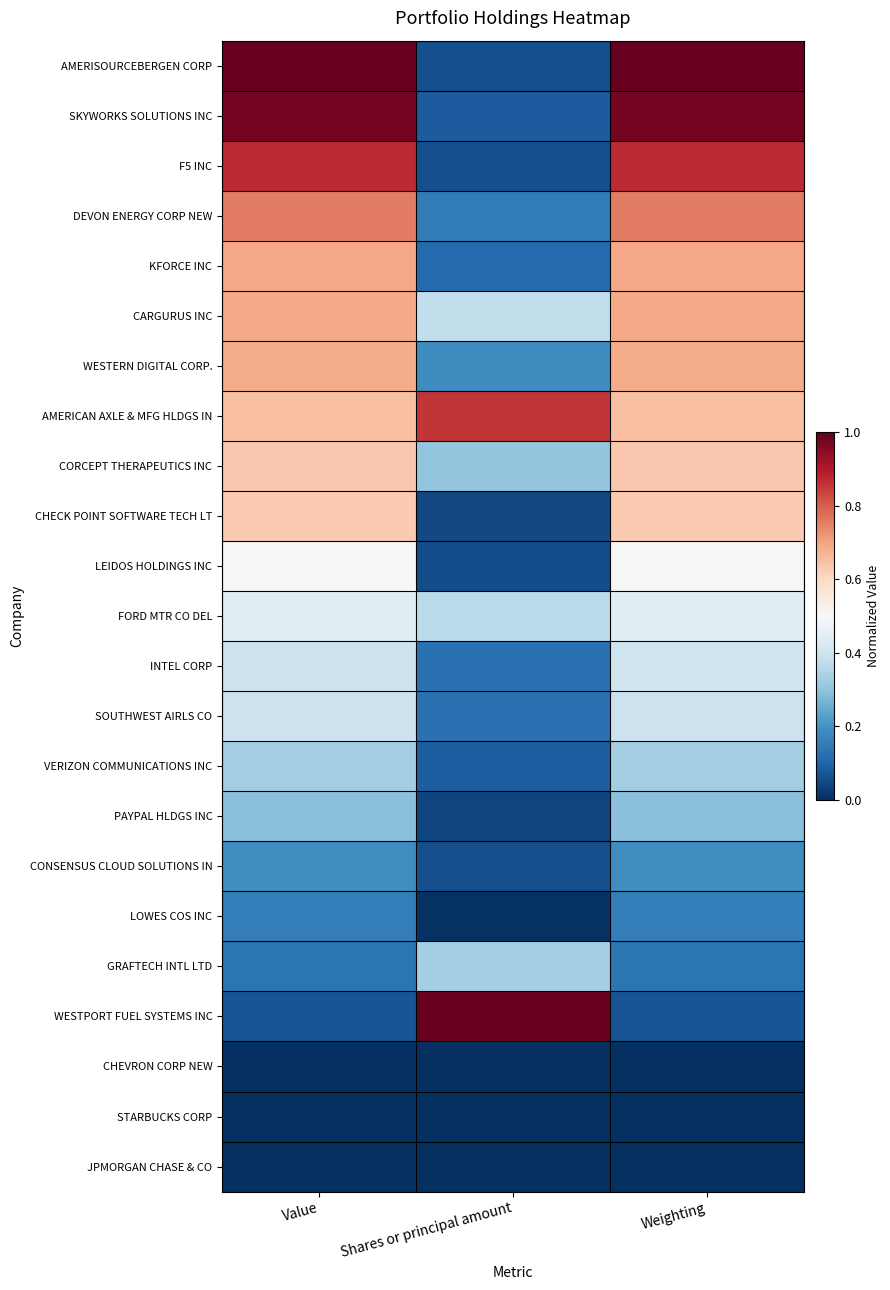

Which series has the largest total across all categories?

AMERICAN AXLE & MFG HLDGS IN